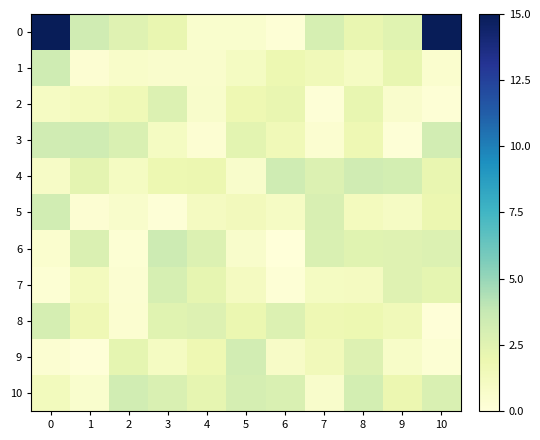

Reading left to right, extract all data points from this chart.

0: 0=15.0	1=3.3	2=2.6	3=2.1	4=0.5	5=0.5	6=0.2	7=3.0	8=2.1	9=2.5	10=15.0
1: 0=3.4	1=0.3	2=0.7	3=0.6	4=0.6	5=1.1	6=1.8	7=1.5	8=1.0	9=2.1	10=0.5
2: 0=1.0	1=1.3	2=1.6	3=2.7	4=0.7	5=1.8	6=2.1	7=0.2	8=2.1	9=0.6	10=0.2
3: 0=3.3	1=3.4	2=2.8	3=1.1	4=0.3	5=2.4	6=1.5	7=0.4	8=1.7	9=0.1	10=3.2
4: 0=0.9	1=2.3	2=1.1	3=1.8	4=1.9	5=0.6	6=3.4	7=2.7	8=3.3	9=3.1	10=2.1
5: 0=3.2	1=0.3	2=0.7	3=0.2	4=1.1	5=1.4	6=0.9	7=2.9	8=1.2	9=1.0	10=1.9
6: 0=0.5	1=2.8	2=0.3	3=3.5	4=2.7	5=0.7	6=0.0	7=2.9	8=2.5	9=2.6	10=2.7
7: 0=0.3	1=1.3	2=0.4	3=3.0	4=2.2	5=1.2	6=0.2	7=1.1	8=1.1	9=2.6	10=2.2
8: 0=3.1	1=1.7	2=0.4	3=2.5	4=2.7	5=2.0	6=2.7	7=1.7	8=1.8	9=1.5	10=0.1
9: 0=0.4	1=0.1	2=2.2	3=1.1	4=1.8	5=3.2	6=0.9	7=1.4	8=2.6	9=0.8	10=0.3
10: 0=1.3	1=0.6	2=3.3	3=2.8	4=2.2	5=3.1	6=2.8	7=0.7	8=3.1	9=1.9	10=2.8